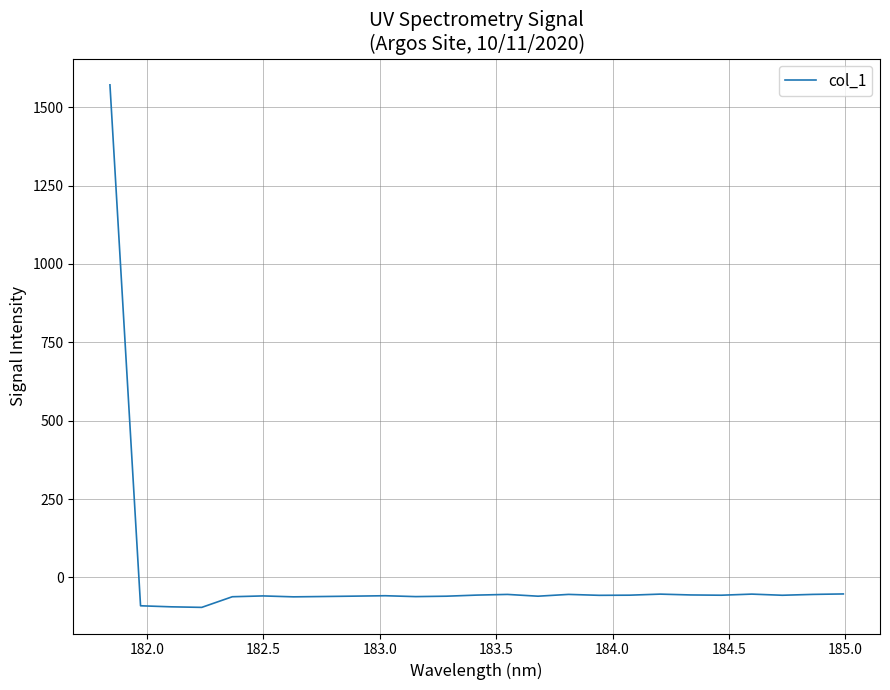

What is the difference between the maximum and minimum values?

1666.8